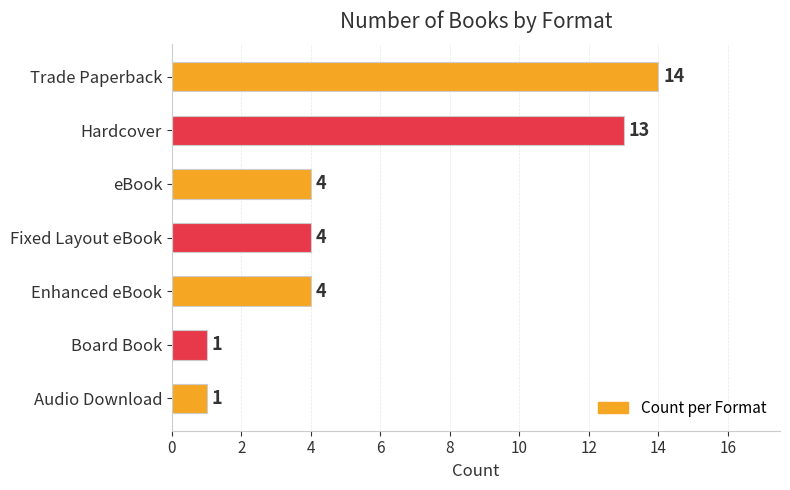

The value at Trade Paperback is 14. True or false?

True